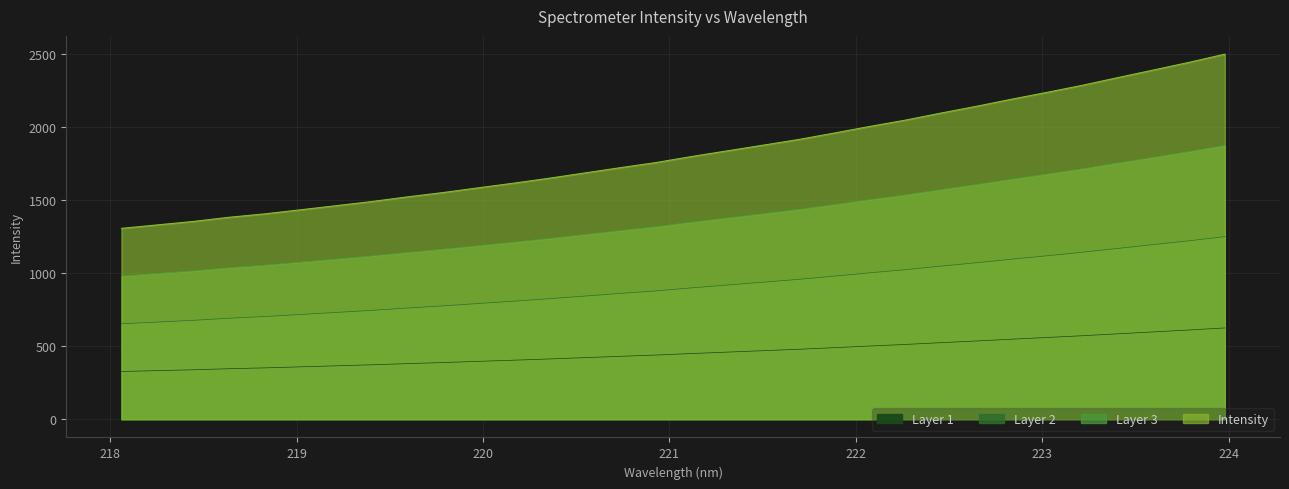

Reading left to right, extract all data points from this chart.

218.0596=326.8	218.2508=332.7	218.442=338.6	218.6332=345.7	218.8244=351.5	219.0156=358.4	219.2067=365.5	219.3979=372.6	219.589=380.5	219.7801=387.9	219.9712=396.1	220.1623=404.1	220.3533=412.6	220.5444=421.6	220.7354=430.7	220.9264=439.4	221.1174=449.8	221.3083=459.4	221.4993=469.1	221.6902=478.8	221.8812=489.9	222.0721=501.2	222.263=512.0	222.4538=524.0	222.6447=535.7	222.8355=547.9	223.0264=559.8	223.2172=571.9	223.408=585.1	223.5987=598.1	223.7895=611.2	223.9802=625.2